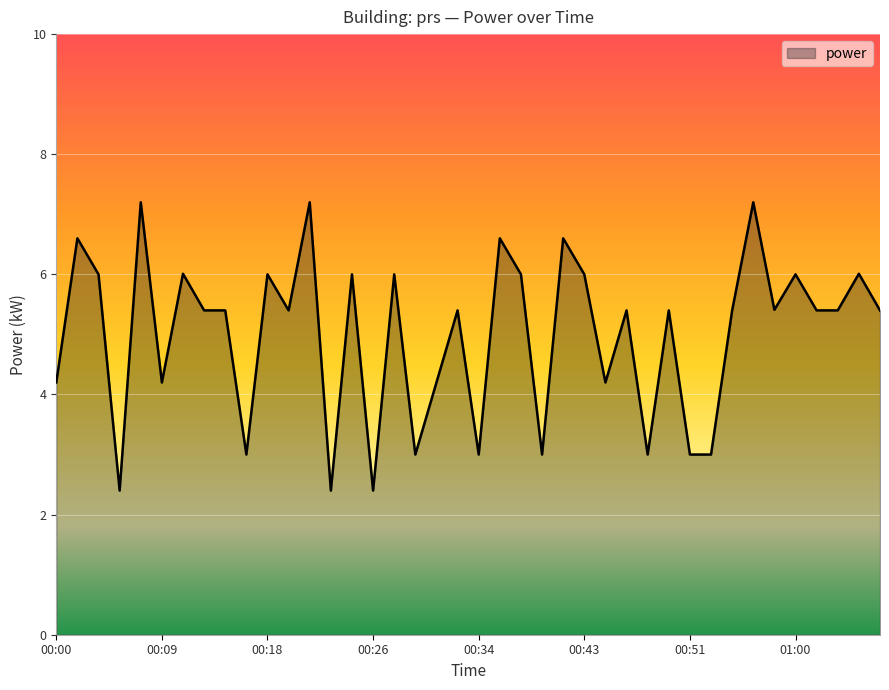

What is the difference between the maximum and minimum values?

4.8